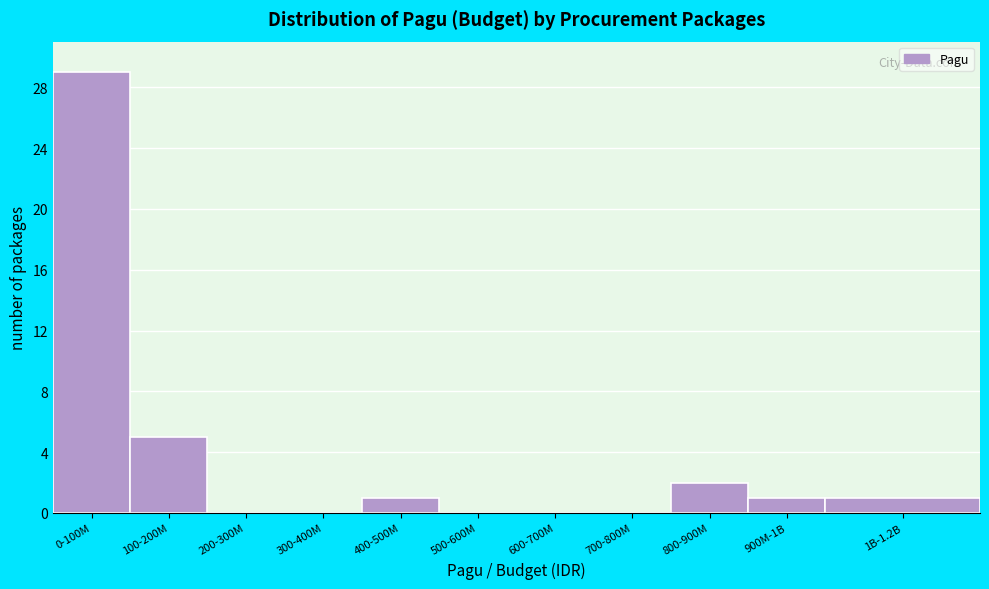

Reading left to right, what are all the values shown in this chart?

0-100M=29	100-200M=5	200-300M=0	300-400M=0	400-500M=1	500-600M=0	600-700M=0	700-800M=0	800-900M=2	900M-1B=1	1B-1.2B=1